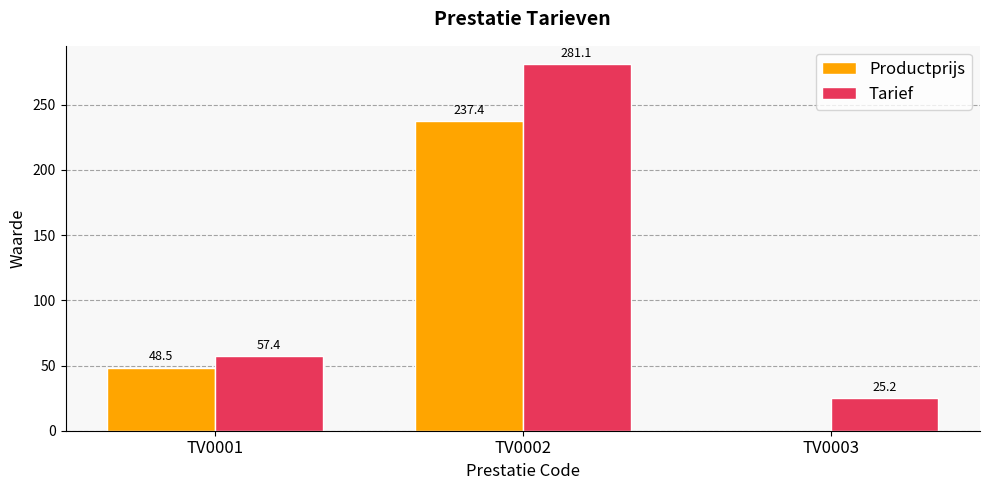

Are the bars grouped side by side (vs. stacked)?

Yes